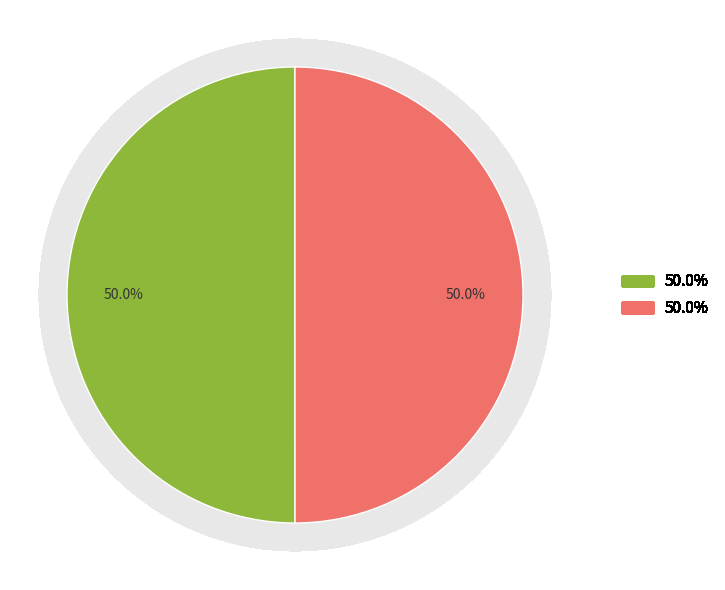

Count the number of slices in the pie.

2